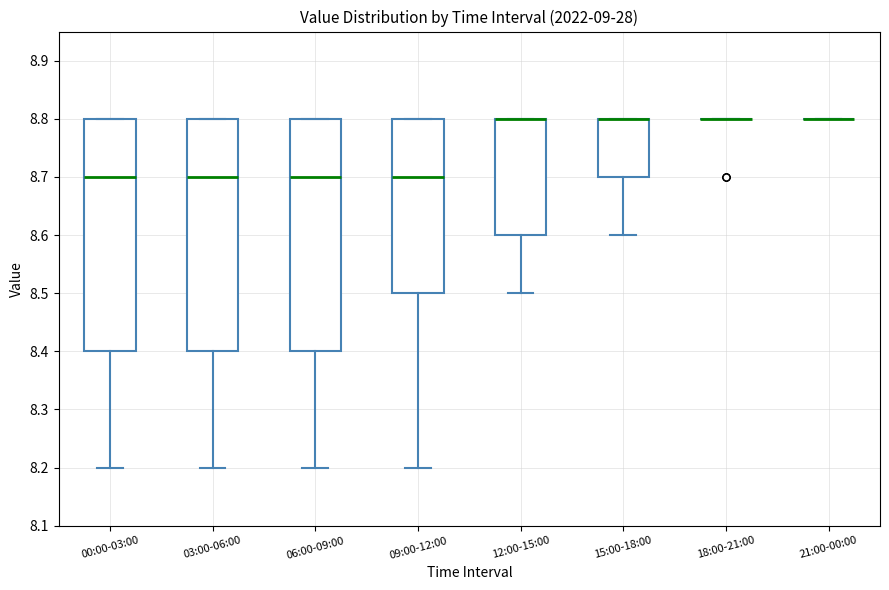

Reading left to right, read every box against the y-axis: the position of its median line, the range the box covers, and the ends of its whiskers. The values are not printed on the chart, so give them approximately, as read against the axis.

00:00-03:00: median 8.7, box 8.4 to 8.8, whiskers 8.2 to 8.8
03:00-06:00: median 8.7, box 8.4 to 8.8, whiskers 8.2 to 8.8
06:00-09:00: median 8.7, box 8.4 to 8.8, whiskers 8.2 to 8.8
09:00-12:00: median 8.7, box 8.5 to 8.8, whiskers 8.2 to 8.8
12:00-15:00: median 8.8 (drawn on the box's upper edge), box 8.6 to 8.8, whiskers 8.5 to 8.8
15:00-18:00: median 8.8 (drawn on the box's upper edge), box 8.7 to 8.8, whiskers 8.6 to 8.8
18:00-21:00: box collapsed to a line at 8.8, whiskers 8.8 to 8.8
21:00-00:00: box collapsed to a line at 8.8, whiskers 8.8 to 8.8